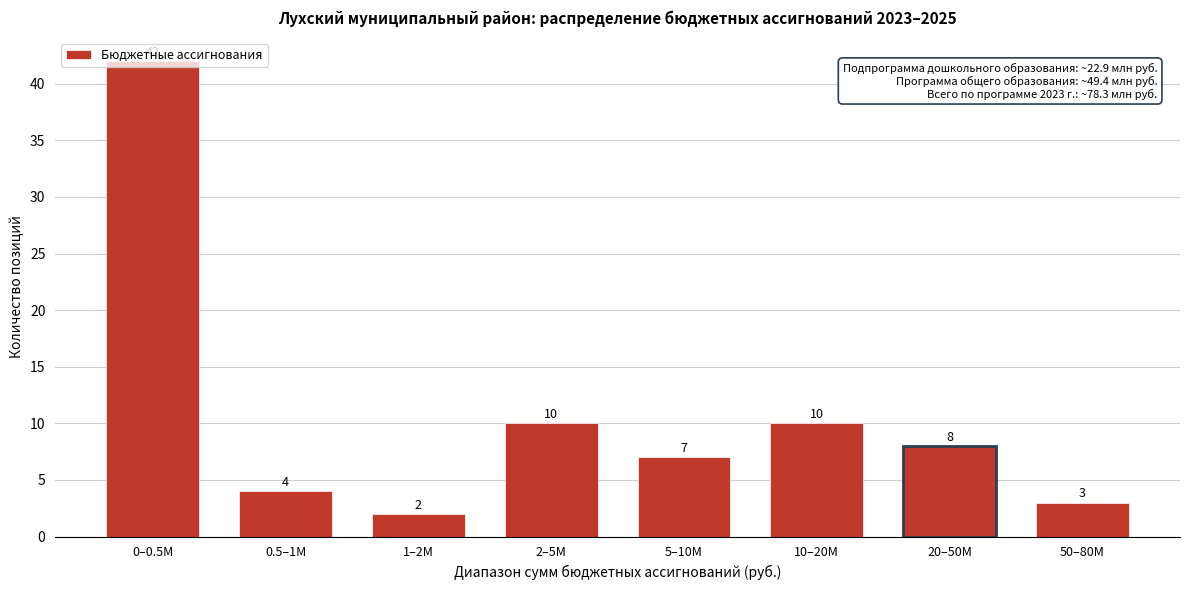

What is the ratio of the value at 50–80M to the value at 1–2M?

1.5